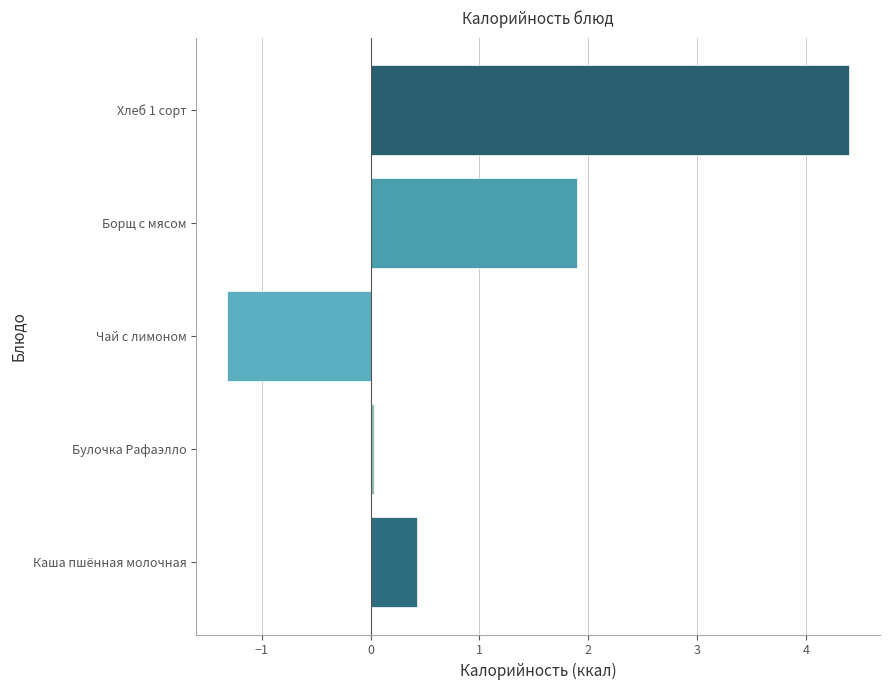

List the labels in order of value, smallest first.

Чай с лимоном, Булочка Рафаэлло, Каша пшённая молочная, Борщ с мясом, Хлеб 1 сорт